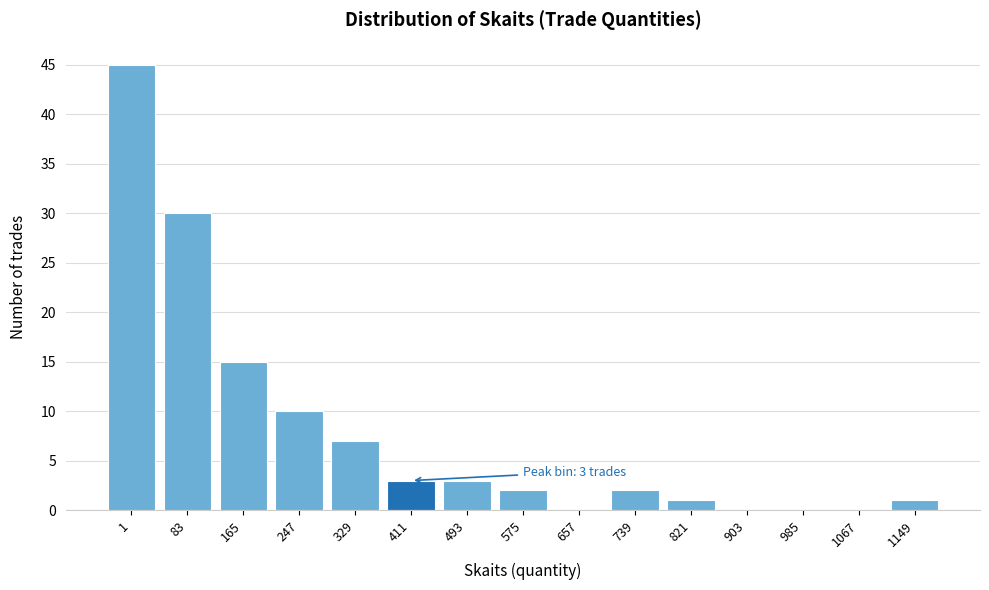

Reading left to right, transcribe all the data shown in this chart.

1=45	83=30	165=15	247=10	329=7	411=3	493=3	575=2	657=0	739=2	821=1	903=0	985=0	1067=0	1149=1